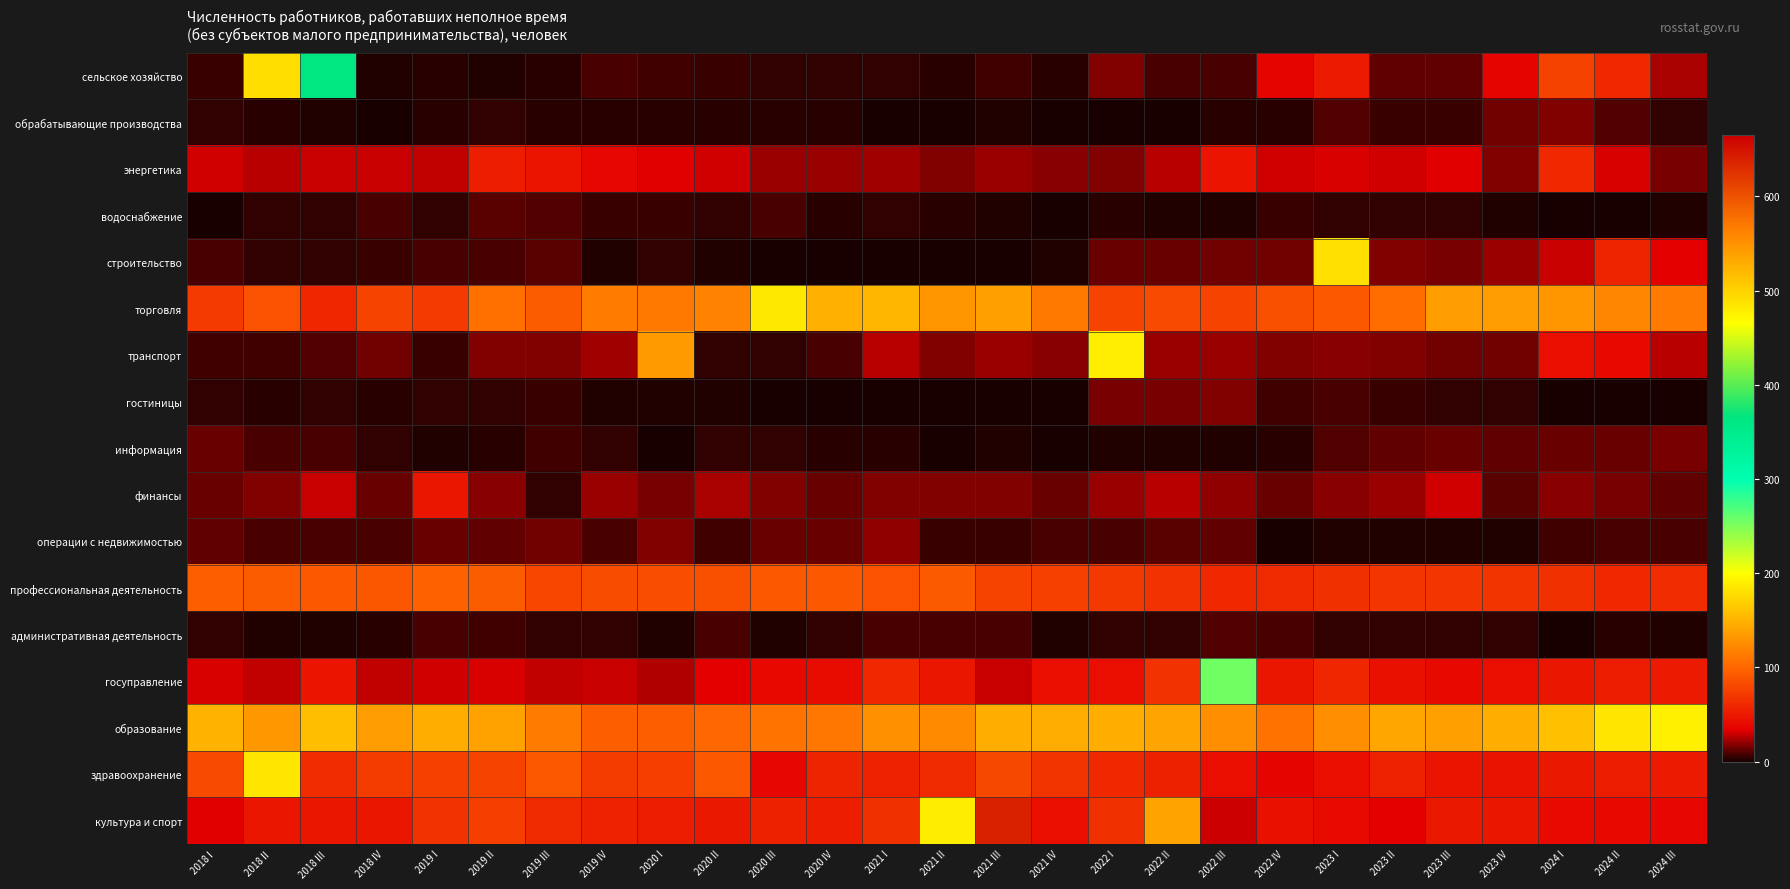

Reading left to right, extract all data points from this chart.

сельское хозяйство: 2018 I=6	2018 II=490	2018 III=364	2018 IV=2	2019 I=3	2019 II=2	2019 III=3	2019 IV=9	2020 I=7	2020 II=6	2020 III=5	2020 IV=4	2021 I=4	2021 II=3	2021 III=7	2021 IV=3	2022 I=17	2022 II=9	2022 III=9	2022 IV=37	2023 I=51	2023 II=12	2023 III=12	2023 IV=37	2024 I=77	2024 II=60	2024 III=24
обрабатывающие производства: 2018 I=5	2018 II=3	2018 III=2	2018 IV=1	2019 I=3	2019 II=4	2019 III=3	2019 IV=3	2020 I=3	2020 II=3	2020 III=3	2020 IV=3	2021 I=0	2021 II=0	2021 III=2	2021 IV=0	2022 I=0	2022 II=0	2022 III=3	2022 IV=3	2023 I=10	2023 II=6	2023 III=6	2023 IV=15	2024 I=18	2024 II=10	2024 III=5
энергетика: 2018 I=30	2018 II=26	2018 III=29	2018 IV=29	2019 I=28	2019 II=54	2019 III=47	2019 IV=38	2020 I=33	2020 II=31	2020 III=22	2020 IV=21	2021 I=23	2021 II=17	2021 III=21	2021 IV=19	2022 I=18	2022 II=26	2022 III=48	2022 IV=31	2023 I=32	2023 II=31	2023 III=33	2023 IV=18	2024 I=61	2024 II=32	2024 III=16
водоснабжение: 2018 I=1	2018 II=5	2018 III=4	2018 IV=9	2019 I=5	2019 II=11	2019 III=10	2019 IV=6	2020 I=6	2020 II=4	2020 III=8	2020 IV=3	2021 I=5	2021 II=3	2021 III=2	2021 IV=1	2022 I=3	2022 II=2	2022 III=2	2022 IV=6	2023 I=5	2023 II=4	2023 III=5	2023 IV=2	2024 I=1	2024 II=1	2024 III=2
строительство: 2018 I=8	2018 II=4	2018 III=5	2018 IV=6	2019 I=8	2019 II=9	2019 III=11	2019 IV=2	2020 I=4	2020 II=2	2020 III=1	2020 IV=0	2021 I=0	2021 II=1	2021 III=1	2021 IV=2	2022 I=13	2022 II=14	2022 III=15	2022 IV=15	2023 I=180	2023 II=18	2023 III=16	2023 IV=21	2024 I=29	2024 II=58	2024 III=35
торговля: 2018 I=72	2018 II=88	2018 III=59	2018 IV=79	2019 I=72	2019 II=107	2019 III=94	2019 IV=115	2020 I=112	2020 II=119	2020 III=185	2020 IV=149	2021 I=153	2021 II=132	2021 III=138	2021 IV=112	2022 I=79	2022 II=82	2022 III=79	2022 IV=87	2023 I=92	2023 II=105	2023 III=136	2023 IV=136	2024 I=132	2024 II=122	2024 III=114
транспорт: 2018 I=7	2018 II=7	2018 III=10	2018 IV=15	2019 I=6	2019 II=18	2019 III=18	2019 IV=23	2020 I=134	2020 II=5	2020 III=4	2020 IV=8	2021 I=26	2021 II=17	2021 III=22	2021 IV=19	2022 I=189	2022 II=21	2022 III=21	2022 IV=17	2023 I=19	2023 II=17	2023 III=15	2023 IV=15	2024 I=43	2024 II=39	2024 III=27
гостиницы: 2018 I=5	2018 II=3	2018 III=4	2018 IV=3	2019 I=4	2019 II=4	2019 III=6	2019 IV=2	2020 I=2	2020 II=2	2020 III=1	2020 IV=1	2021 I=1	2021 II=0	2021 III=0	2021 IV=1	2022 I=16	2022 II=16	2022 III=17	2022 IV=7	2023 I=8	2023 II=6	2023 III=4	2023 IV=5	2024 I=0	2024 II=0	2024 III=1
информация: 2018 I=14	2018 II=8	2018 III=8	2018 IV=4	2019 I=2	2019 II=3	2019 III=7	2019 IV=4	2020 I=1	2020 II=4	2020 III=4	2020 IV=3	2021 I=3	2021 II=1	2021 III=2	2021 IV=0	2022 I=2	2022 II=2	2022 III=2	2022 IV=3	2023 I=10	2023 II=12	2023 III=14	2023 IV=12	2024 I=13	2024 II=14	2024 III=16
финансы: 2018 I=13	2018 II=17	2018 III=29	2018 IV=14	2019 I=49	2019 II=19	2019 III=4	2019 IV=22	2020 I=16	2020 II=24	2020 III=18	2020 IV=14	2021 I=17	2021 II=18	2021 III=17	2021 IV=14	2022 I=22	2022 II=26	2022 III=20	2022 IV=14	2023 I=19	2023 II=21	2023 III=30	2023 IV=11	2024 I=19	2024 II=16	2024 III=12
операции с недвижимостью: 2018 I=12	2018 II=8	2018 III=8	2018 IV=9	2019 I=13	2019 II=12	2019 III=15	2019 IV=8	2020 I=17	2020 II=7	2020 III=13	2020 IV=13	2021 I=20	2021 II=6	2021 III=6	2021 IV=9	2022 I=8	2022 II=11	2022 III=12	2022 IV=0	2023 I=2	2023 II=2	2023 III=2	2023 IV=2	2024 I=7	2024 II=9	2024 III=9
профессиональная деятельность: 2018 I=96	2018 II=94	2018 III=92	2018 IV=90	2019 I=98	2019 II=94	2019 III=80	2019 IV=84	2020 I=85	2020 II=86	2020 III=91	2020 IV=91	2021 I=88	2021 II=93	2021 III=79	2021 IV=76	2022 I=71	2022 II=67	2022 III=60	2022 IV=62	2023 I=66	2023 II=69	2023 III=69	2023 IV=68	2024 I=66	2024 II=60	2024 III=63
административная деятельность: 2018 I=4	2018 II=2	2018 III=2	2018 IV=3	2019 I=9	2019 II=7	2019 III=5	2019 IV=4	2020 I=2	2020 II=8	2020 III=2	2020 IV=4	2021 I=8	2021 II=9	2021 III=9	2021 IV=2	2022 I=5	2022 II=4	2022 III=10	2022 IV=8	2023 I=4	2023 II=4	2023 III=5	2023 IV=4	2024 I=1	2024 II=3	2024 III=2
госуправление: 2018 I=32	2018 II=28	2018 III=48	2018 IV=28	2019 I=31	2019 II=32	2019 III=28	2019 IV=29	2020 I=25	2020 II=34	2020 III=39	2020 IV=42	2021 I=61	2021 II=49	2021 III=29	2021 IV=43	2022 I=44	2022 II=67	2022 III=255	2022 IV=49	2023 I=59	2023 II=45	2023 III=39	2023 IV=44	2024 I=49	2024 II=52	2024 III=51
образование: 2018 I=150	2018 II=133	2018 III=158	2018 IV=136	2019 I=147	2019 II=139	2019 III=115	2019 IV=95	2020 I=96	2020 II=102	2020 III=110	2020 IV=111	2021 I=128	2021 II=124	2021 III=148	2021 IV=146	2022 I=147	2022 II=141	2022 III=126	2022 IV=109	2023 I=126	2023 II=142	2023 III=138	2023 IV=148	2024 I=159	2024 II=184	2024 III=190
здравоохранение: 2018 I=82	2018 II=184	2018 III=63	2018 IV=74	2019 I=76	2019 II=79	2019 III=92	2019 IV=74	2020 I=75	2020 II=92	2020 III=38	2020 IV=58	2021 I=56	2021 II=62	2021 III=81	2021 IV=68	2022 I=60	2022 II=55	2022 III=43	2022 IV=37	2023 I=44	2023 II=57	2023 III=47	2023 IV=46	2024 I=50	2024 II=53	2024 III=51
культура и спорт: 2018 I=33	2018 II=49	2018 III=49	2018 IV=49	2019 I=67	2019 II=75	2019 III=62	2019 IV=57	2020 I=52	2020 II=50	2020 III=55	2020 IV=54	2021 I=65	2021 II=478	2021 III=638	2021 IV=44	2022 I=65	2022 II=537	2022 III=665	2022 IV=45	2023 I=41	2023 II=35	2023 III=50	2023 IV=49	2024 I=41	2024 II=39	2024 III=38